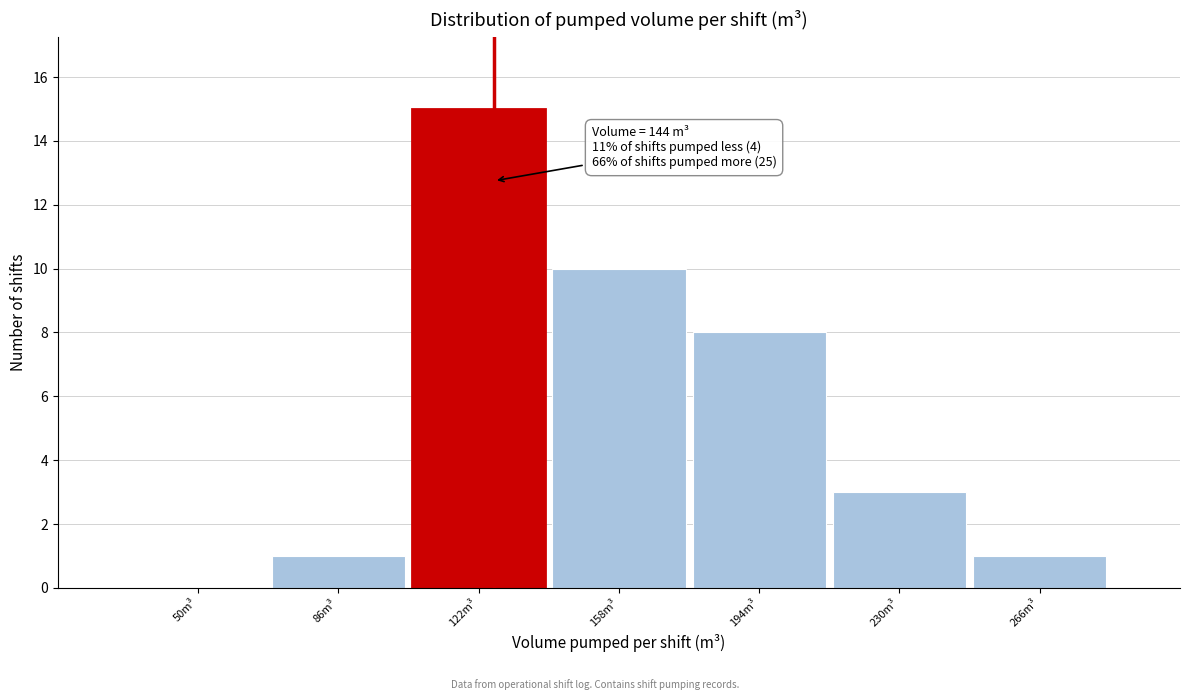

Reading left to right, what are all the values shown in this chart?

50m³=0	86m³=1	122m³=15	158m³=10	194m³=8	230m³=3	266m³=1